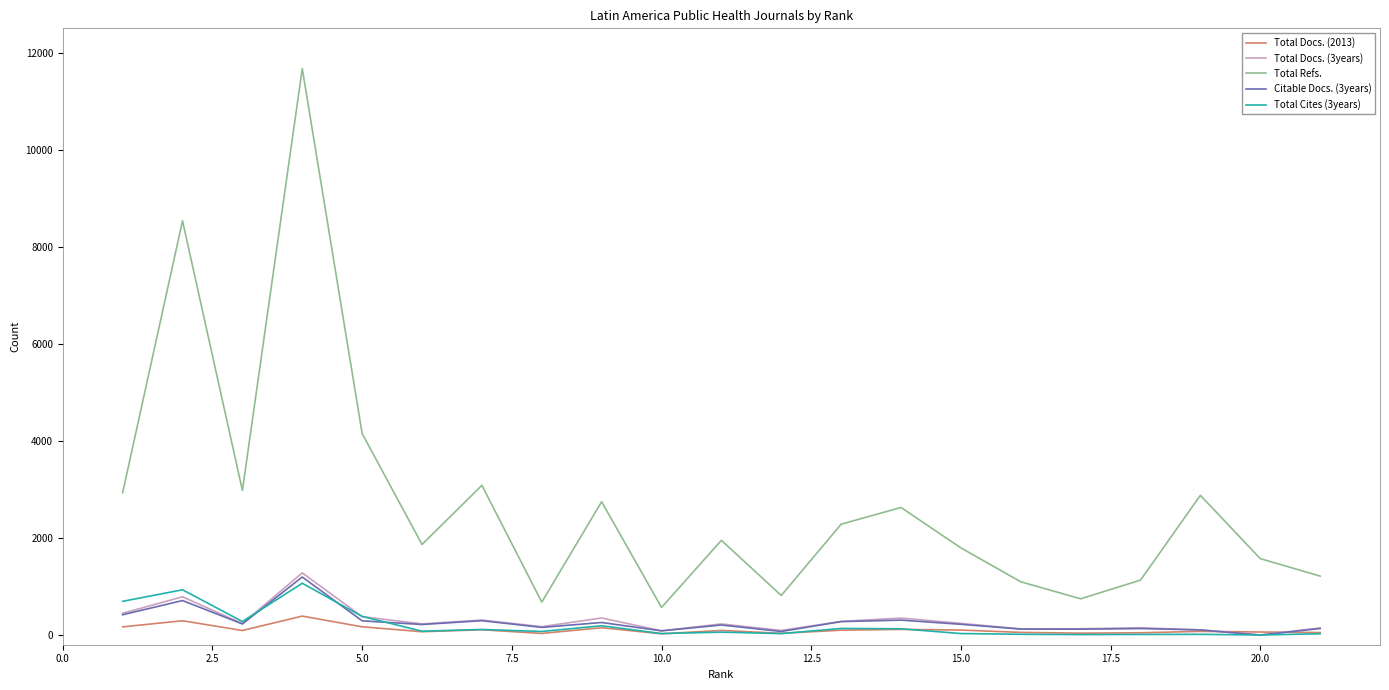

Which series has the largest range (max minus min)?

Total Refs.